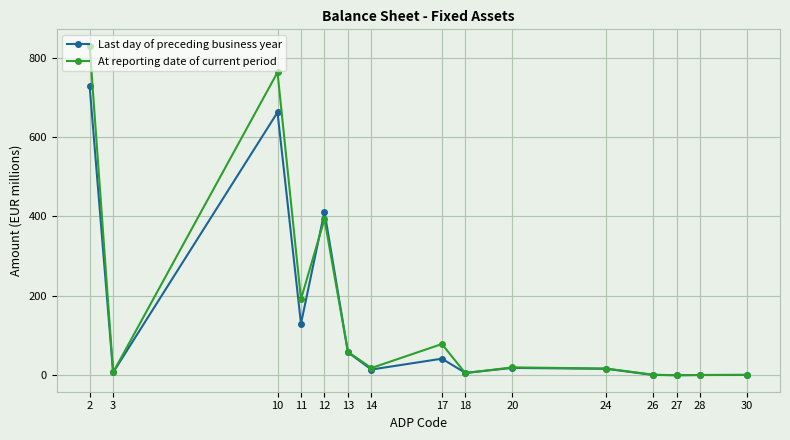

True or false: Last day of preceding business year has more than 1 points higher than both neighbors.

True